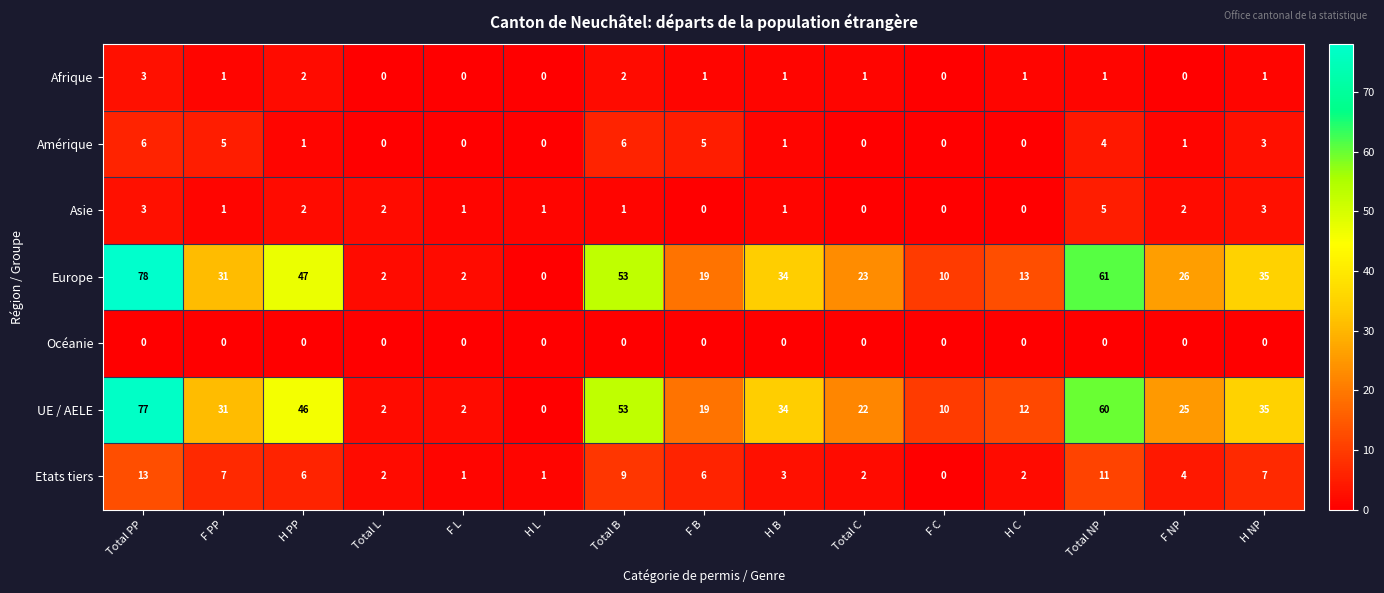

What is the spread (max minus min) of values at H B?

34